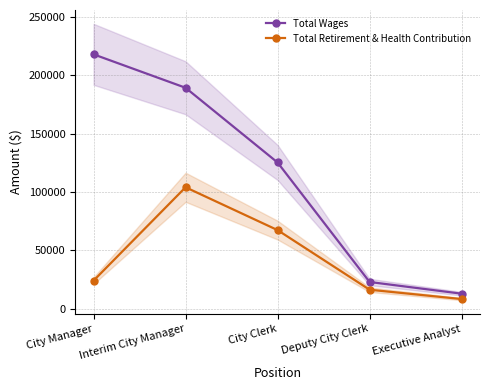

What are all the series names shown in the legend?

Total Wages, Total Retirement & Health Contribution